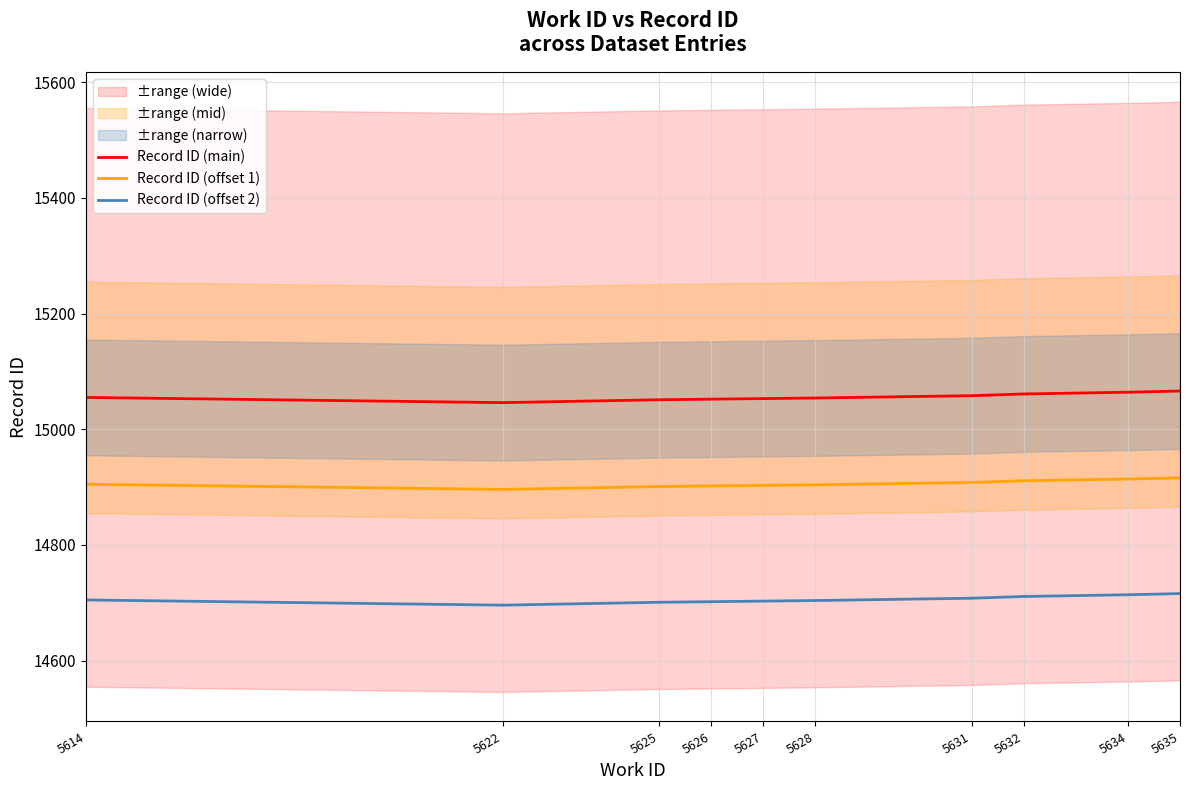

What is the total value across all series at 5614?

44665